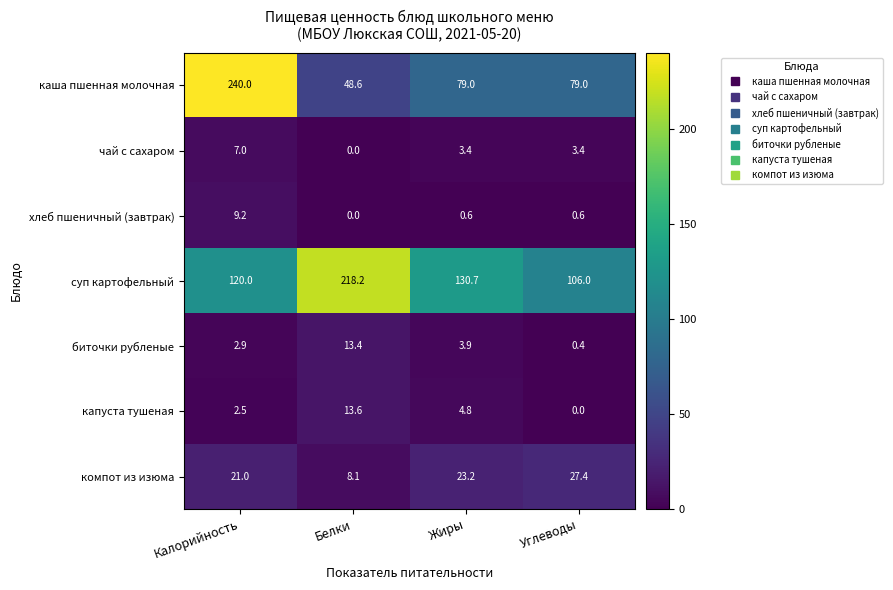

How many data points in капуста тушеная are above 4?

2